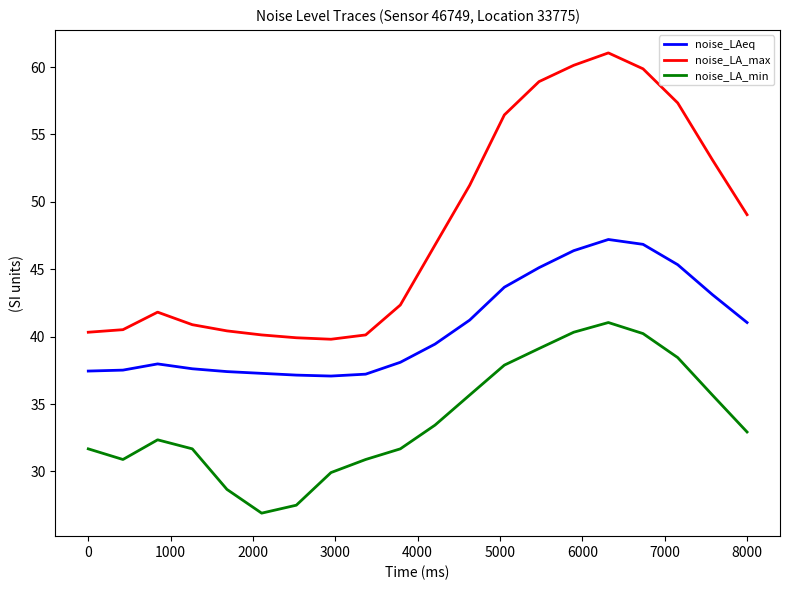

What is the minimum value shown in the chart?

26.9